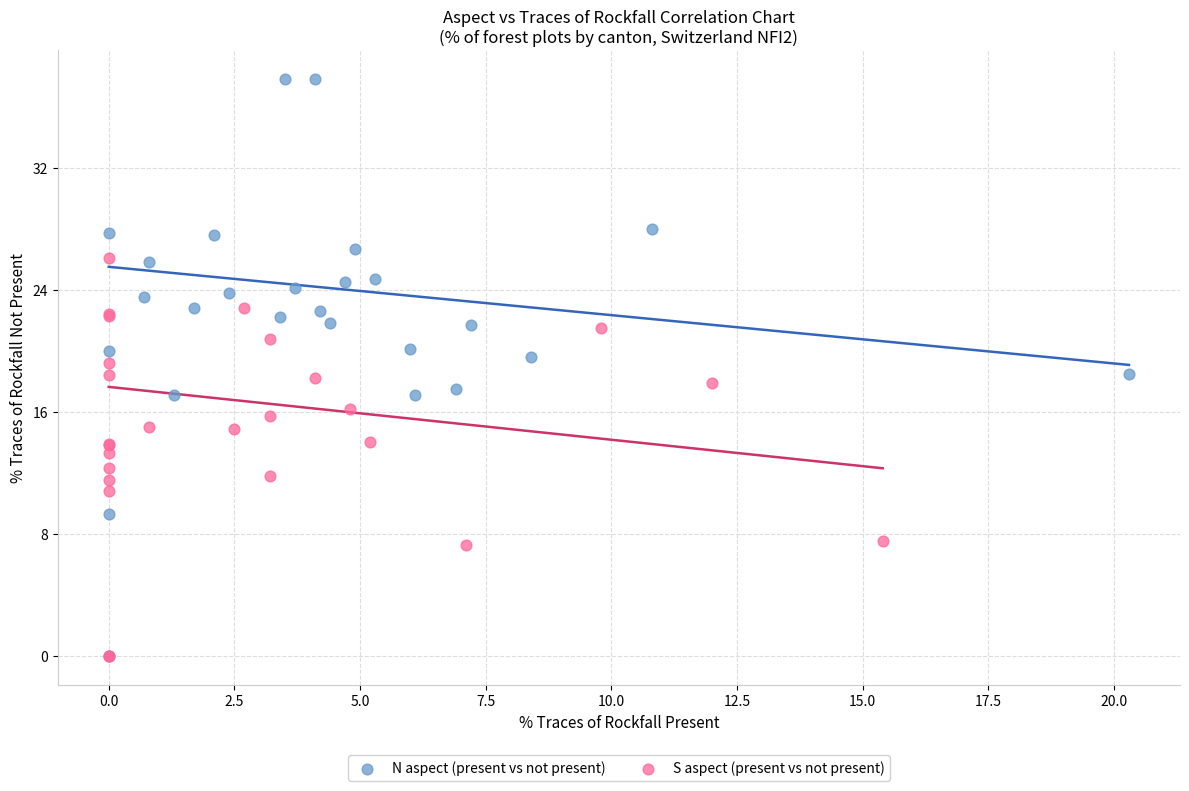

Which series has the largest Y range (max minus min)?

N aspect (present vs not present)